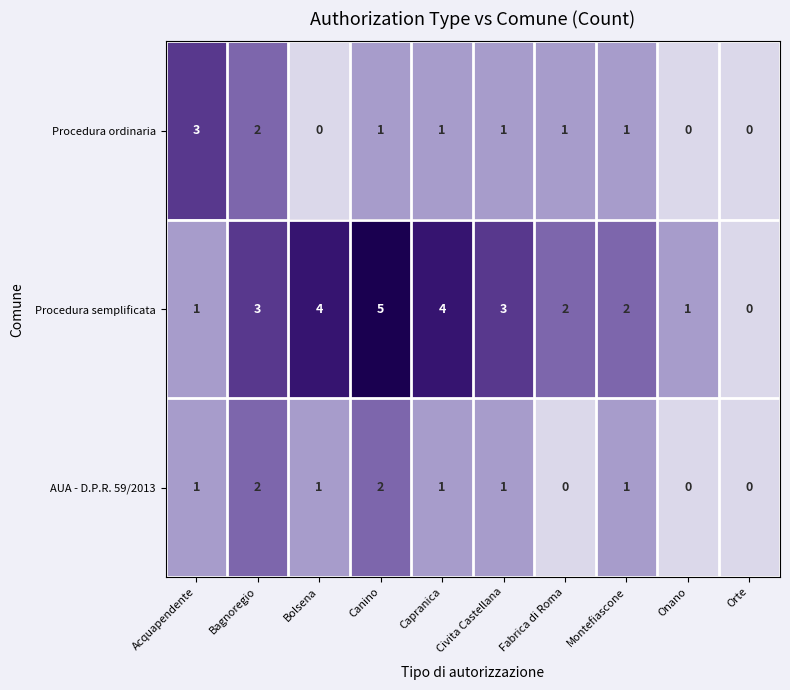

The value of Procedura semplificata at Fabrica di Roma is 3. True or false?

False